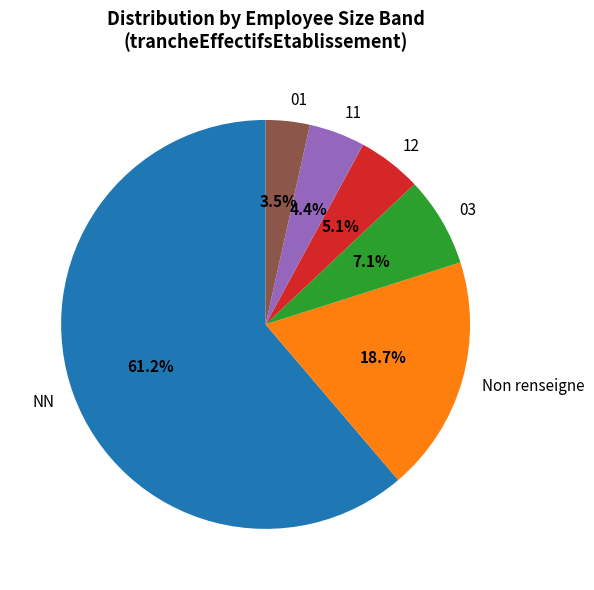

To the nearest percent, what is the difference between the 11 and 03 slice percentages?

3%